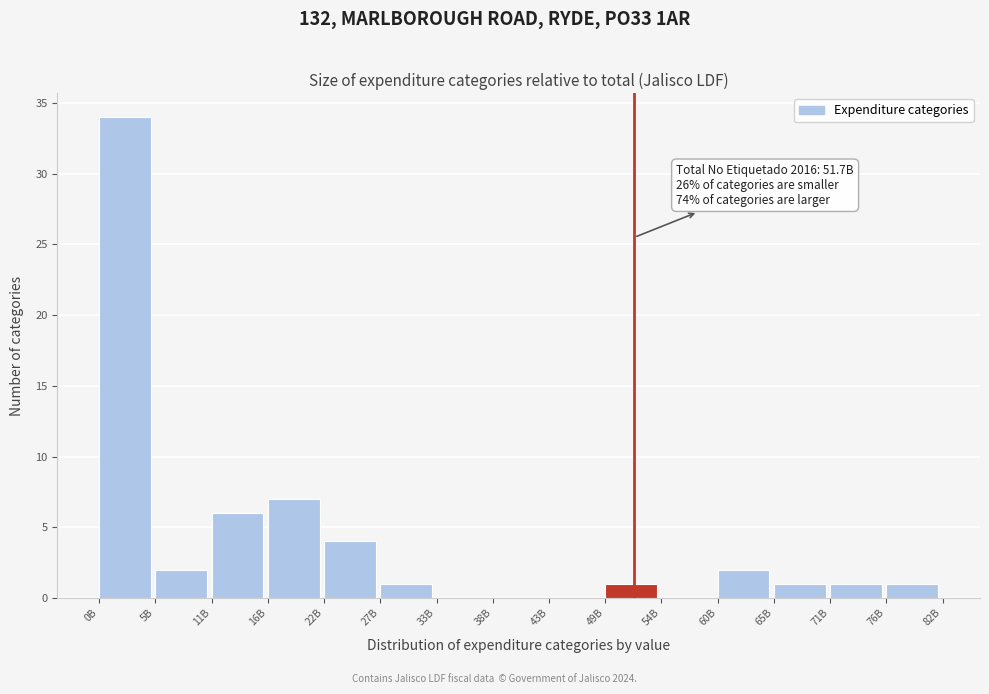

Reading left to right, list all the values displayed in this chart.

0B=34	5B=2	11B=6	16B=7	22B=4	27B=1	33B=0	38B=0	43B=0	49B=1	54B=0	60B=2	65B=1	71B=1	76B=1